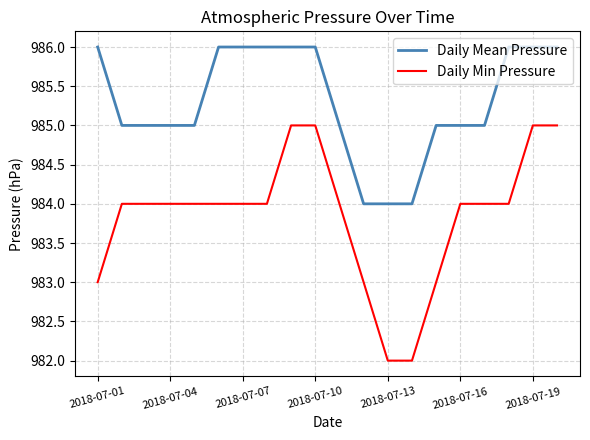

True or false: Daily Mean Pressure and Daily Min Pressure intersect in this chart.

False